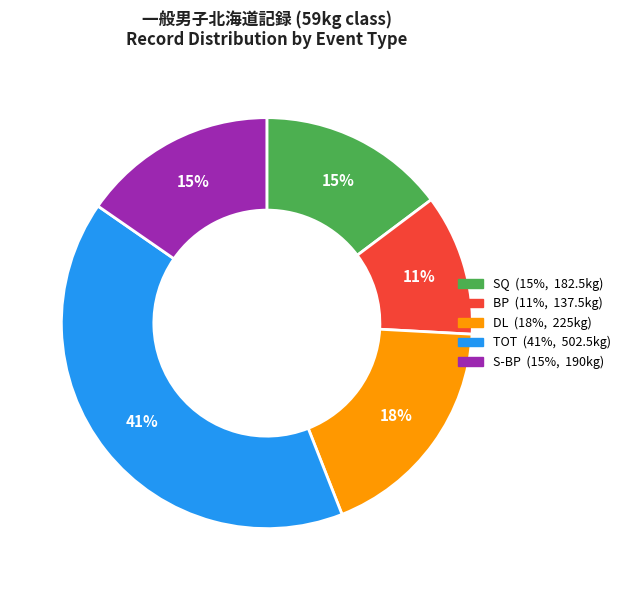

Which slice is the largest?

TOT